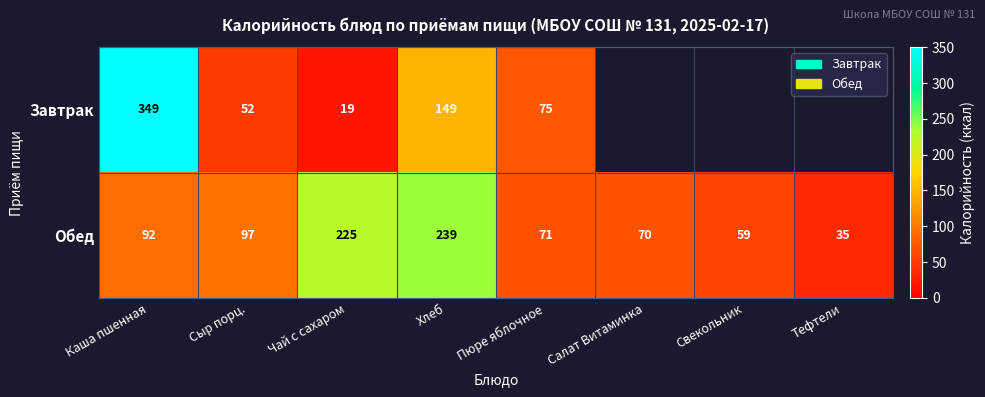

The value of Завтрак at Чай с сахаром is 19. True or false?

True